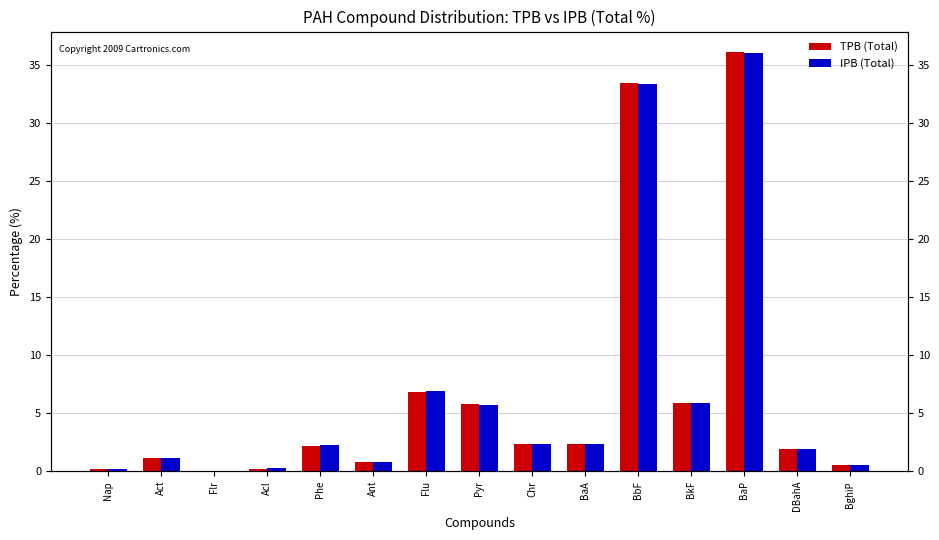

List the series in order of their overall mean, highest first.

IPB (Total), TPB (Total)